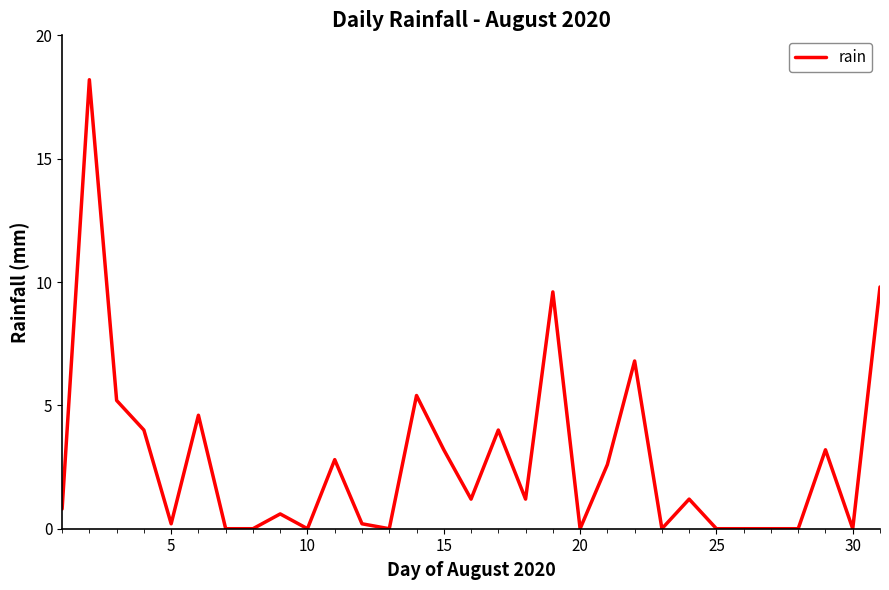

How many categories are shown in the chart?

31